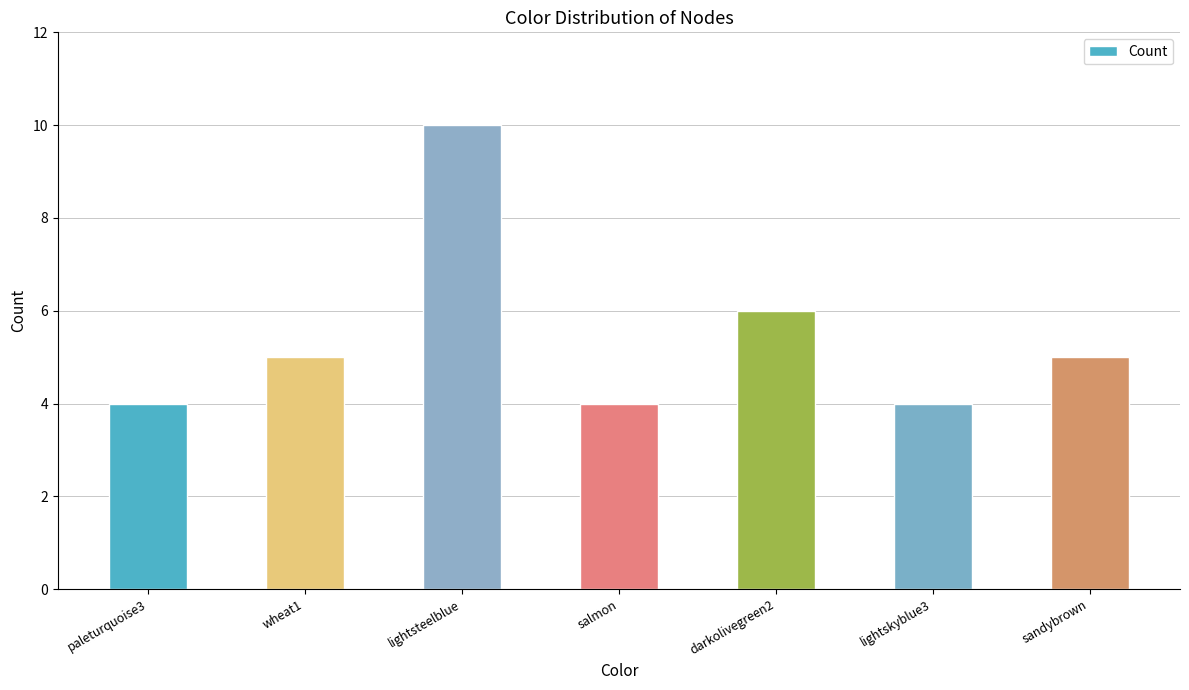

Reading left to right, extract all data points from this chart.

4	5	10	4	6	4	5